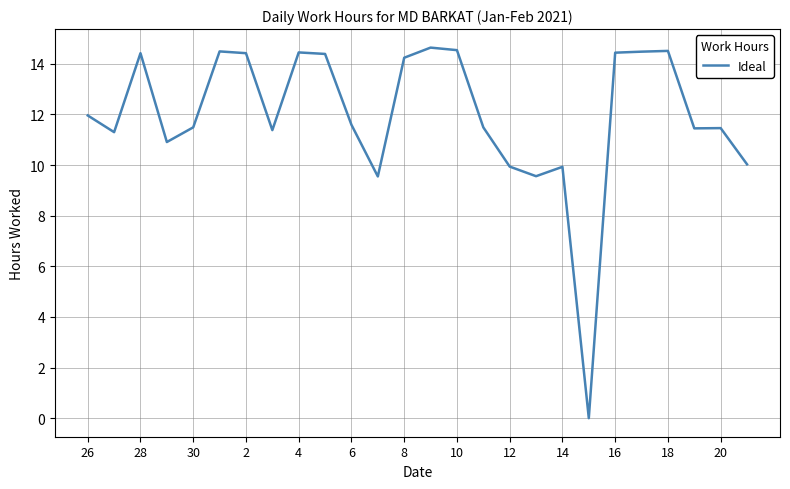

Does the chart have visible grid lines?

Yes